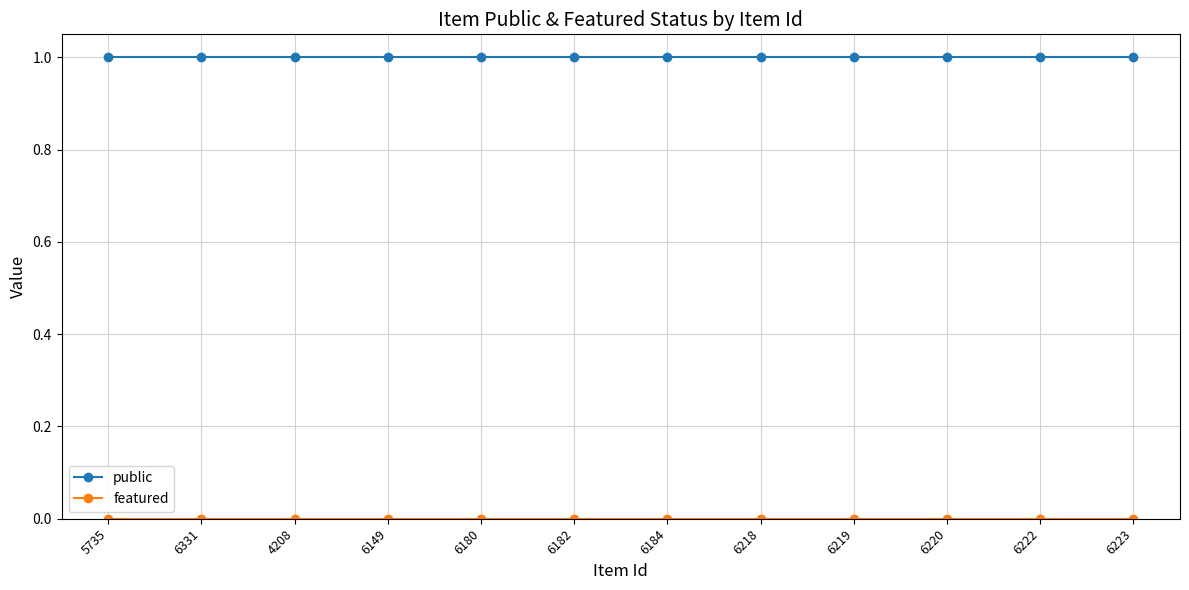

Which series has the largest total across all categories?

public